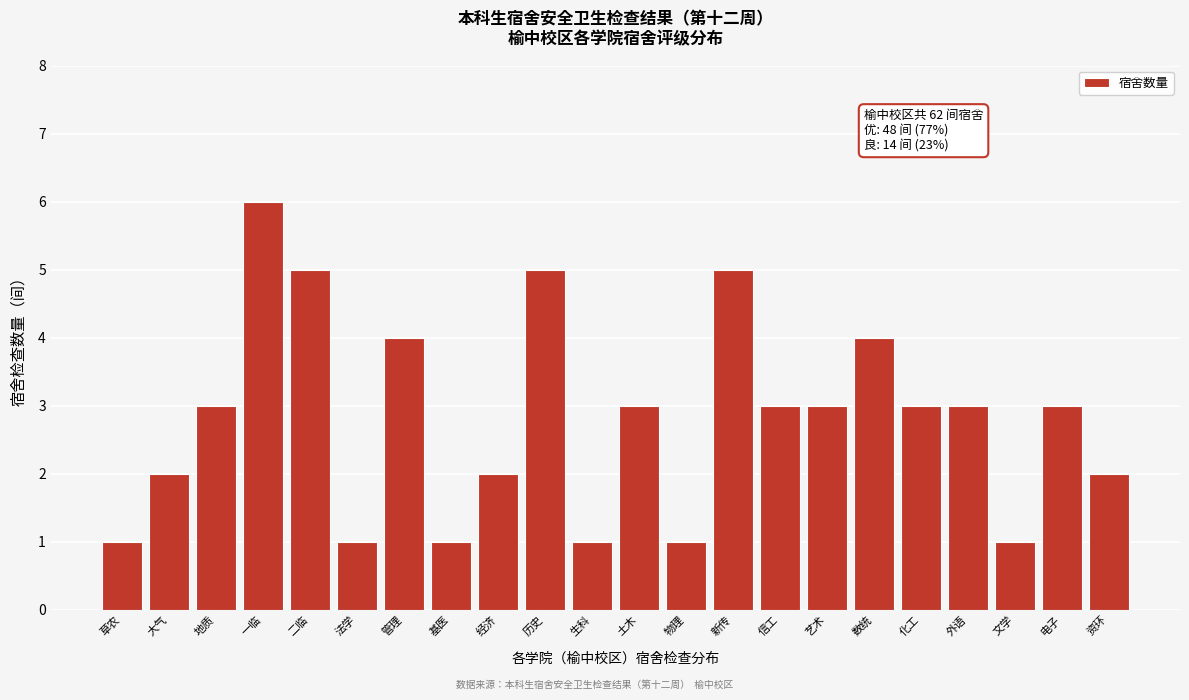

Reading right to left, what are all the values shown in this chart?

2	3	1	3	3	4	3	3	5	1	3	1	5	2	1	4	1	5	6	3	2	1